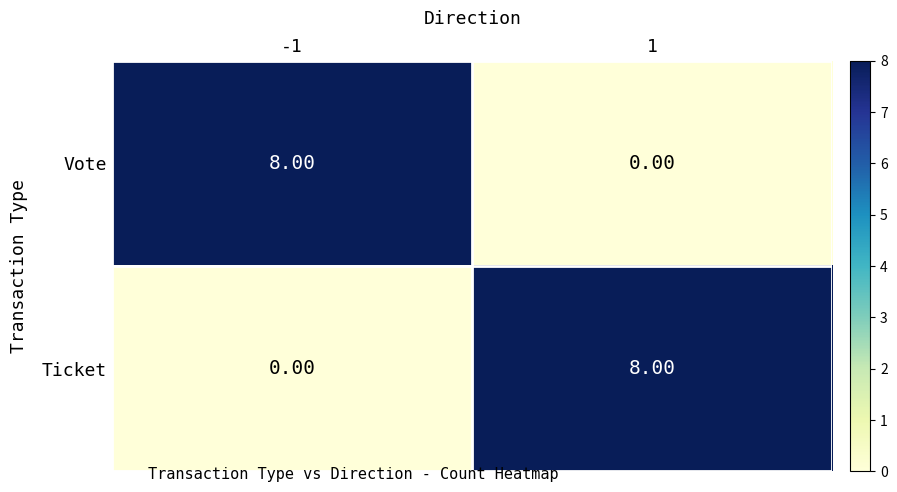

How many categories are shown in the chart?

2